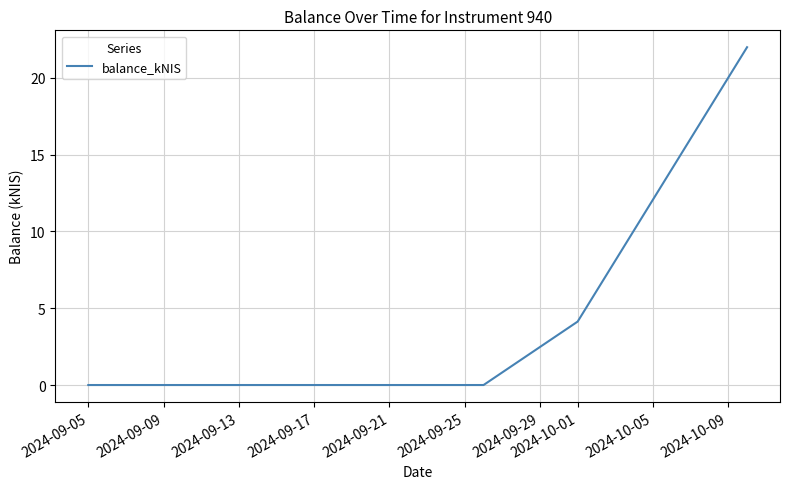

True or false: there are more than 1 points higher than both neighbors.

False